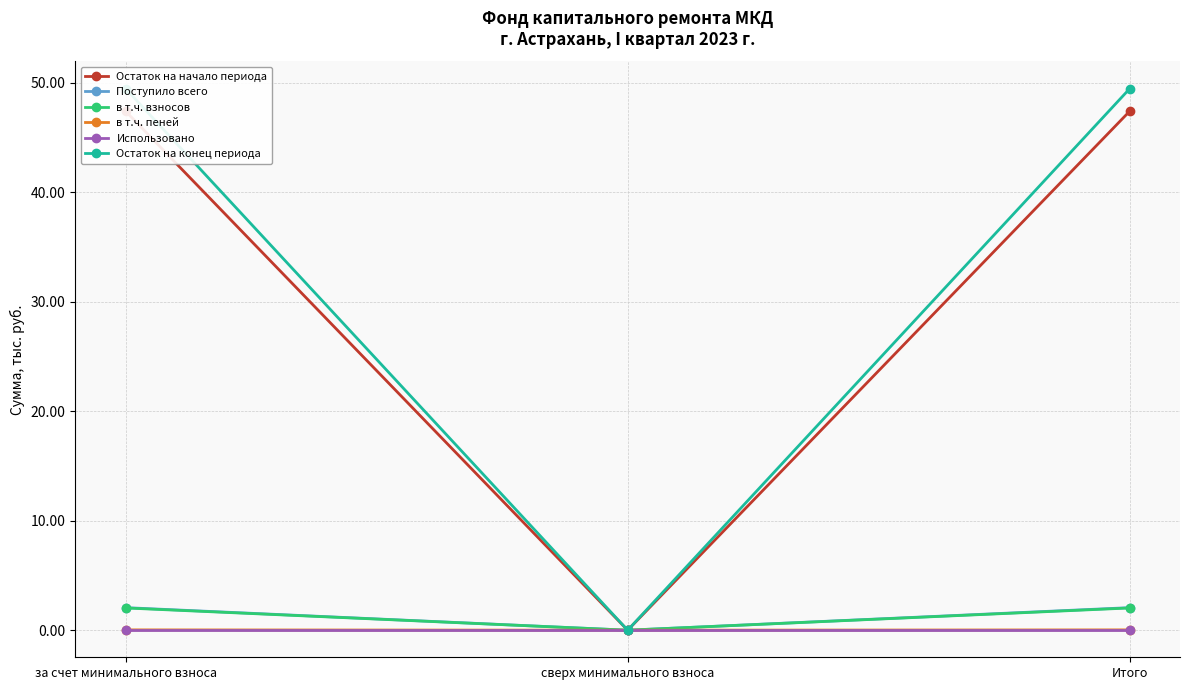

Rank the categories by в т.ч. взносов value from lowest to highest.

сверх минимального взноса, за счет минимального взноса, Итого